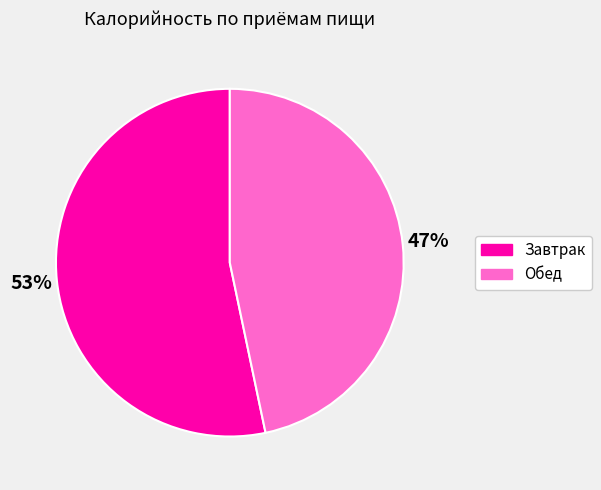

Is there a majority slice in this chart?

Yes